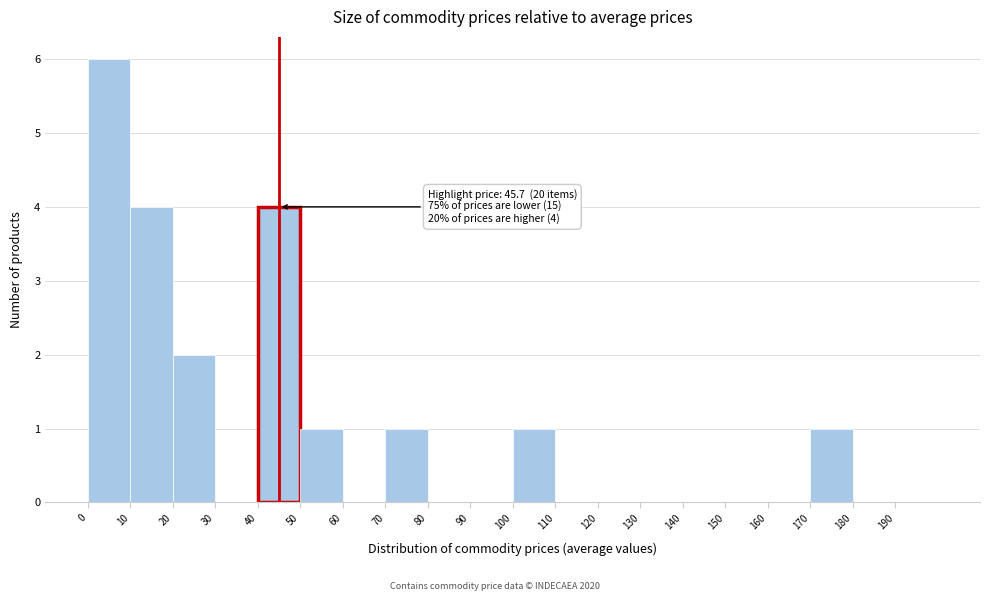

Which range on the x-axis has the tallest bar?

0 to 10